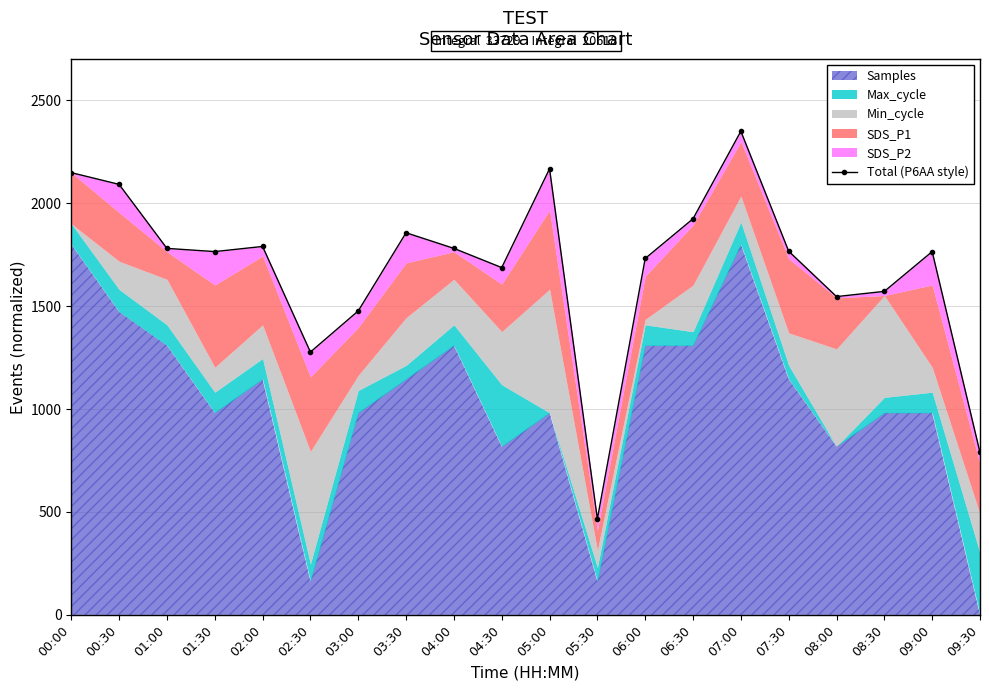

What is the change in value from 00:30 to 04:30?

-404.2